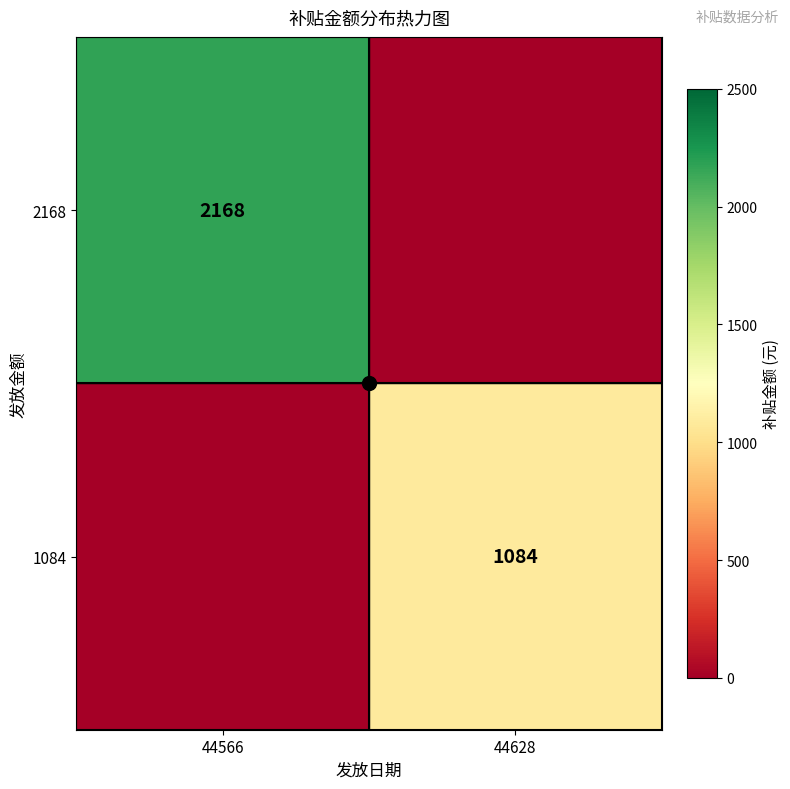

The value of 1084 at 44628 is 1084. True or false?

True